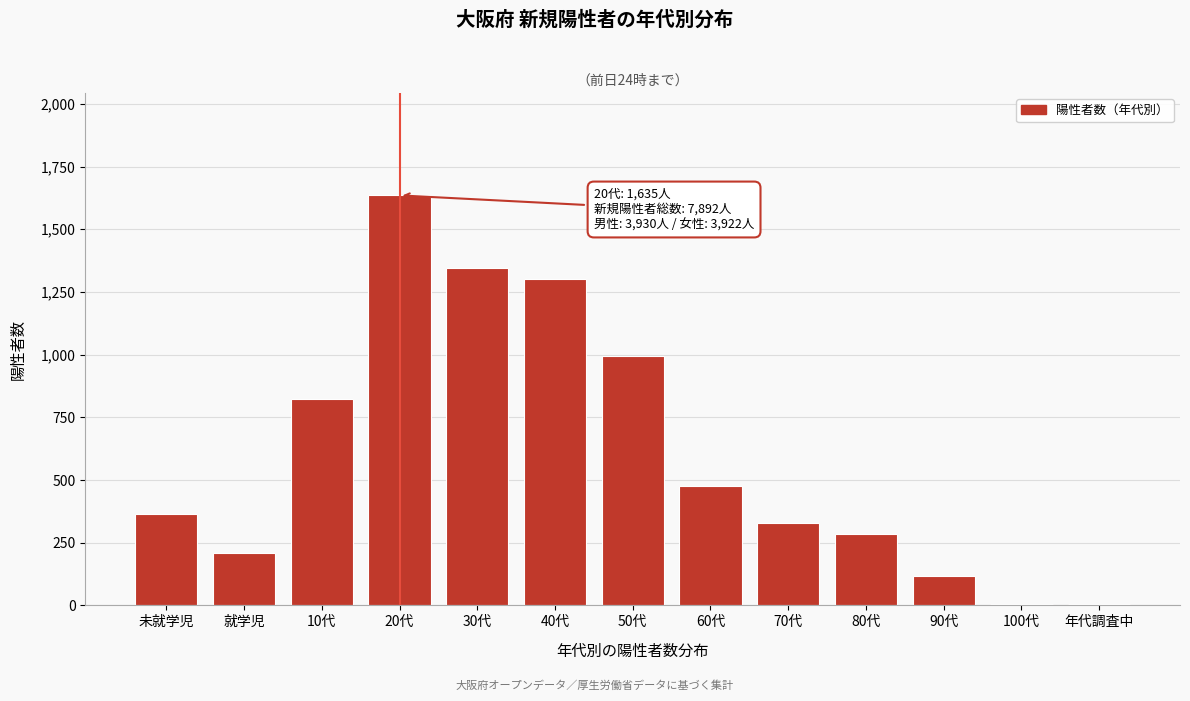

Which category has the highest value across all series?

20代